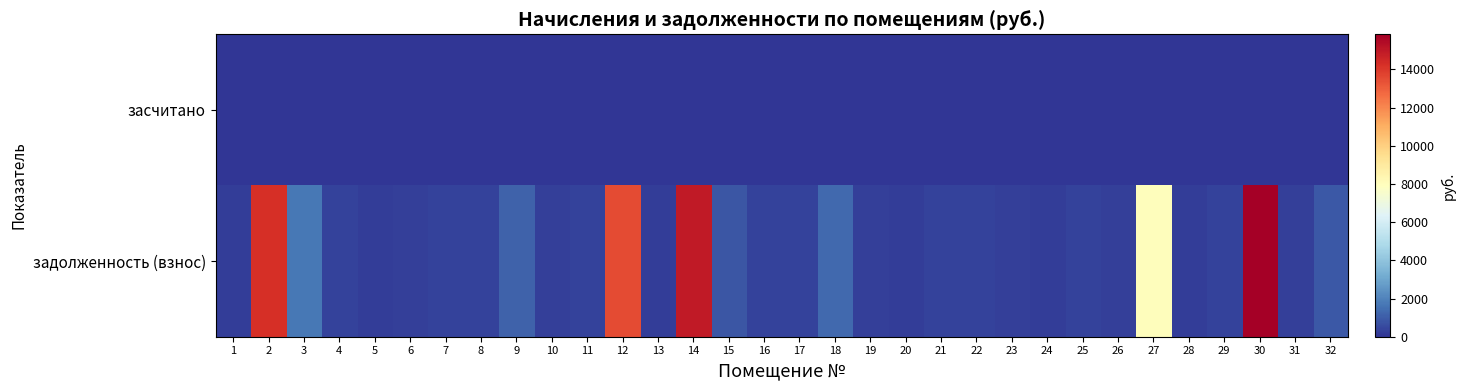

Reading left to right, what are all the values shown in this chart?

засчитано: 1=0.0	2=0.0	3=0.0	4=0.0	5=0.0	6=0.0	7=0.0	8=0.0	9=0.0	10=0.0	11=0.0	12=0.0	13=0.0	14=0.0	15=0.0	16=0.0	17=0.0	18=0.0	19=0.0	20=0.0	21=0.0	22=0.0	23=0.0	24=0.0	25=0.0	26=0.0	27=0.0	28=0.0	29=0.0	30=0.0	31=0.0	32=0.0
задолженность (взнос): 1=224.4	2=14272.0	3=1688.4	4=317.5	5=225.4	6=308.6	7=336.7	8=317.5	9=1123.2	10=304.4	11=334.1	12=13521.5	13=225.4	14=14933.1	15=834.8	16=317.5	17=318.2	18=1304.6	19=303.8	20=223.6	21=317.9	22=326.2	23=303.8	24=224.6	25=317.5	26=304.6	27=8001.1	28=224.6	29=317.5	30=15836.8	31=303.8	32=898.6